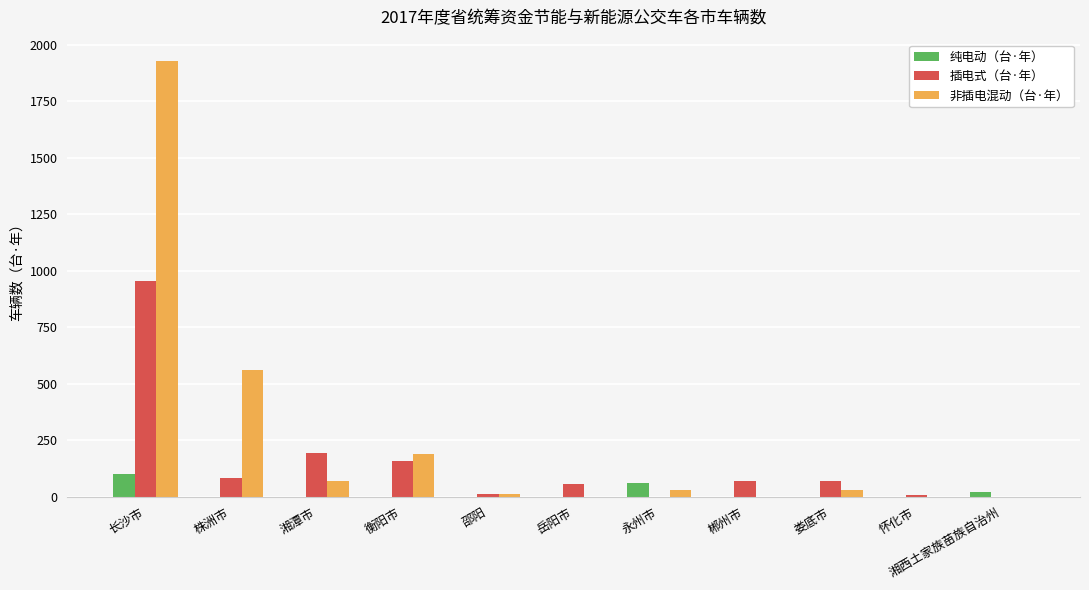

True or false: 非插电混动（台·年） has a value of 77 at 衡阳市.

False